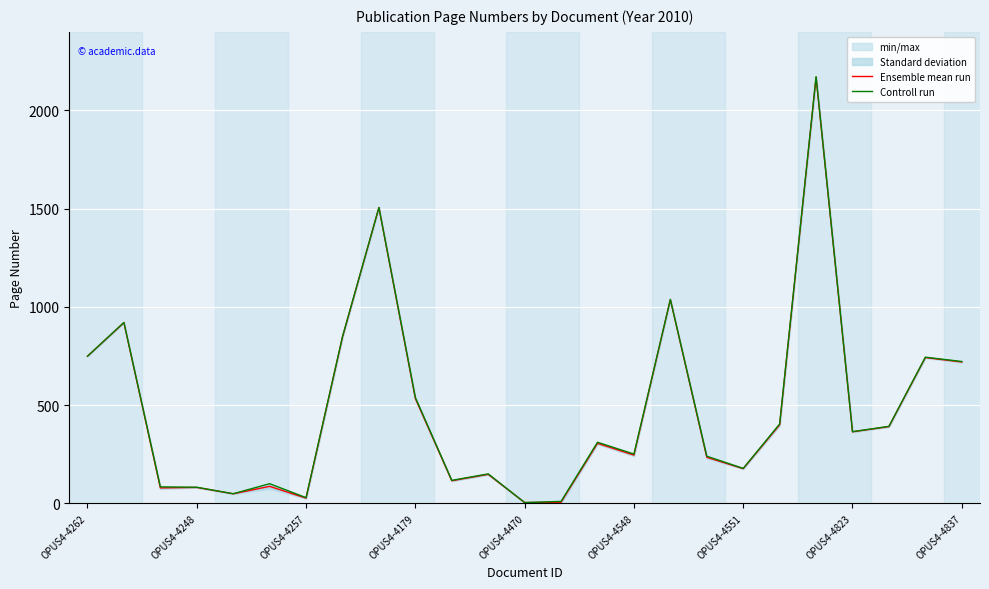

Rank the series by their average value, from lowest to highest.

Ensemble mean run, Controll run